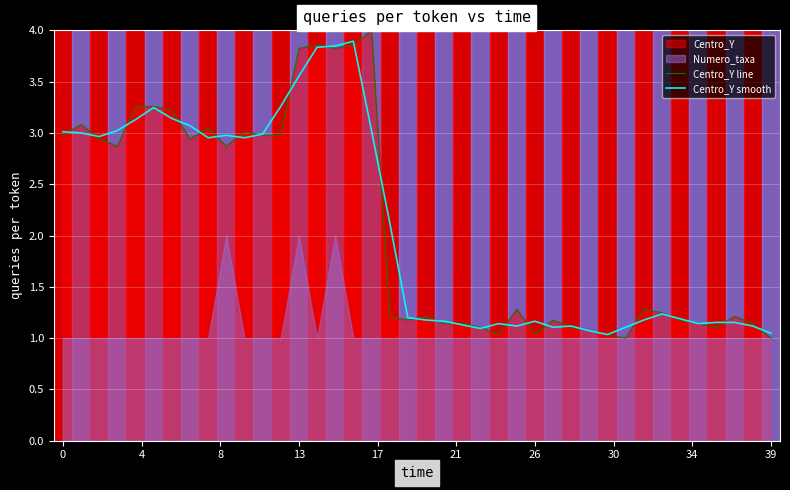

What is the greatest value displayed?

4.0